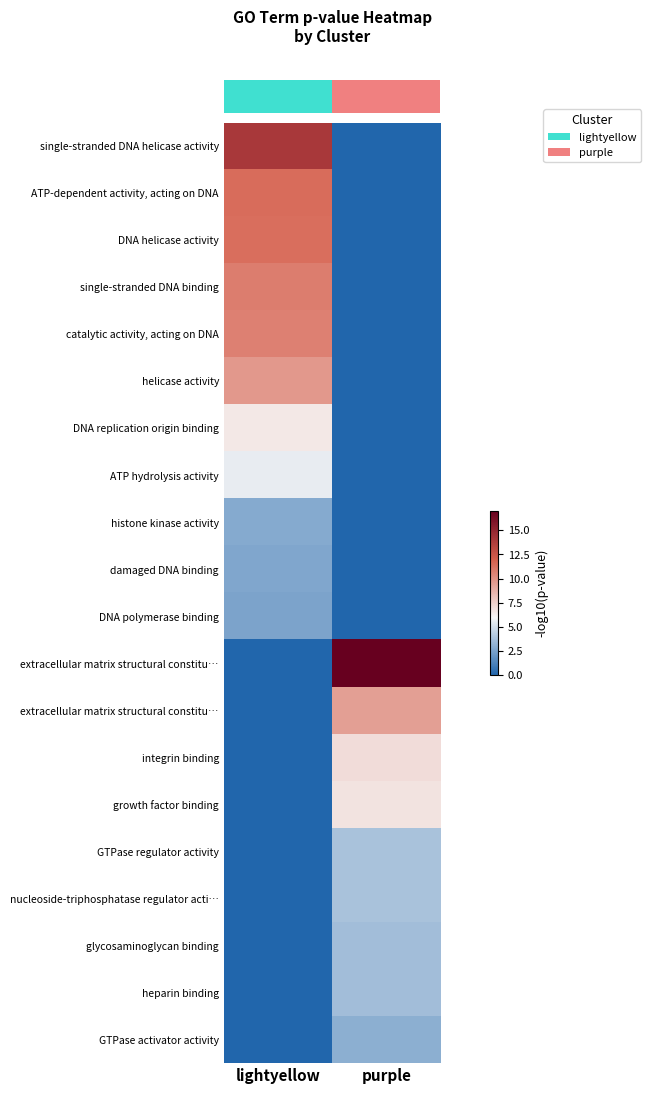

What is the difference between the highest and lowest values at lightyellow?

14.0